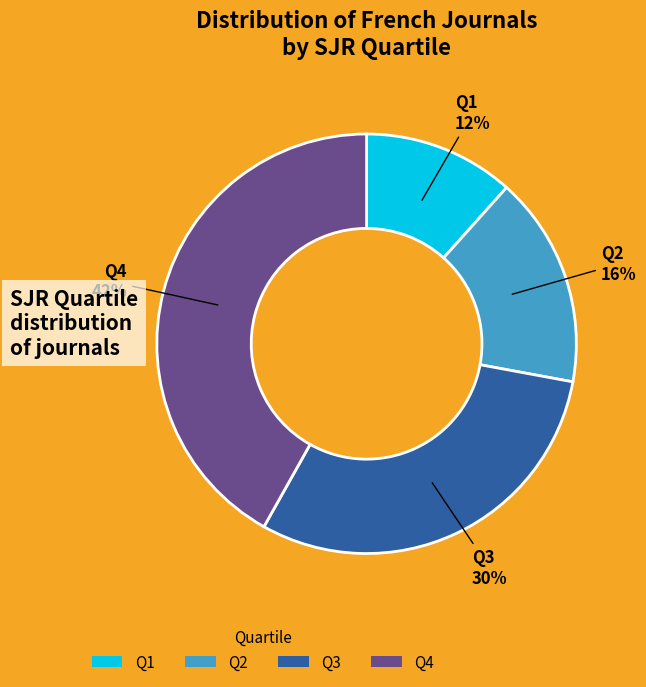

Rank the categories by value from highest to lowest.

Q4, Q3, Q2, Q1